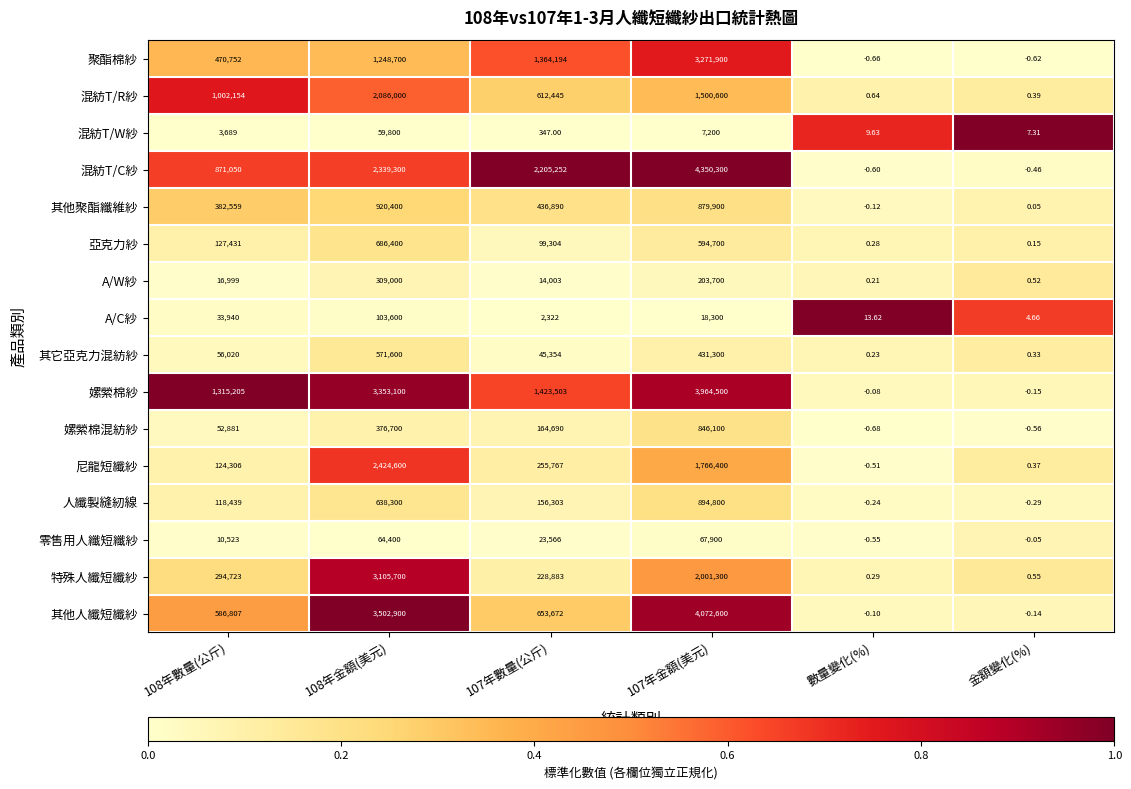

At 金額變化(%), list the series in order from smallest to largest.

聚酯棉紗, 嫘縈棉混紡紗, 混紡T/C紗, 人纖製縫紉線, 嫘縈棉紗, 其他人纖短纖紗, 零售用人纖短纖紗, 其他聚酯纖維紗, 亞克力紗, 其它亞克力混紡紗, 尼龍短纖紗, 混紡T/R紗, A/W紗, 特殊人纖短纖紗, A/C紗, 混紡T/W紗